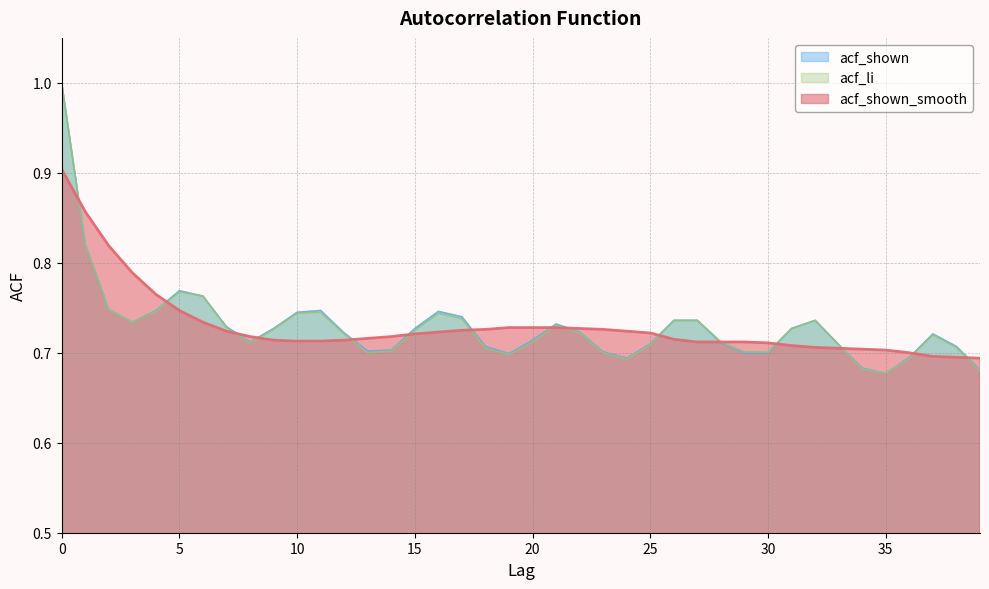

At which category does acf_shown reach its first local valley?

3